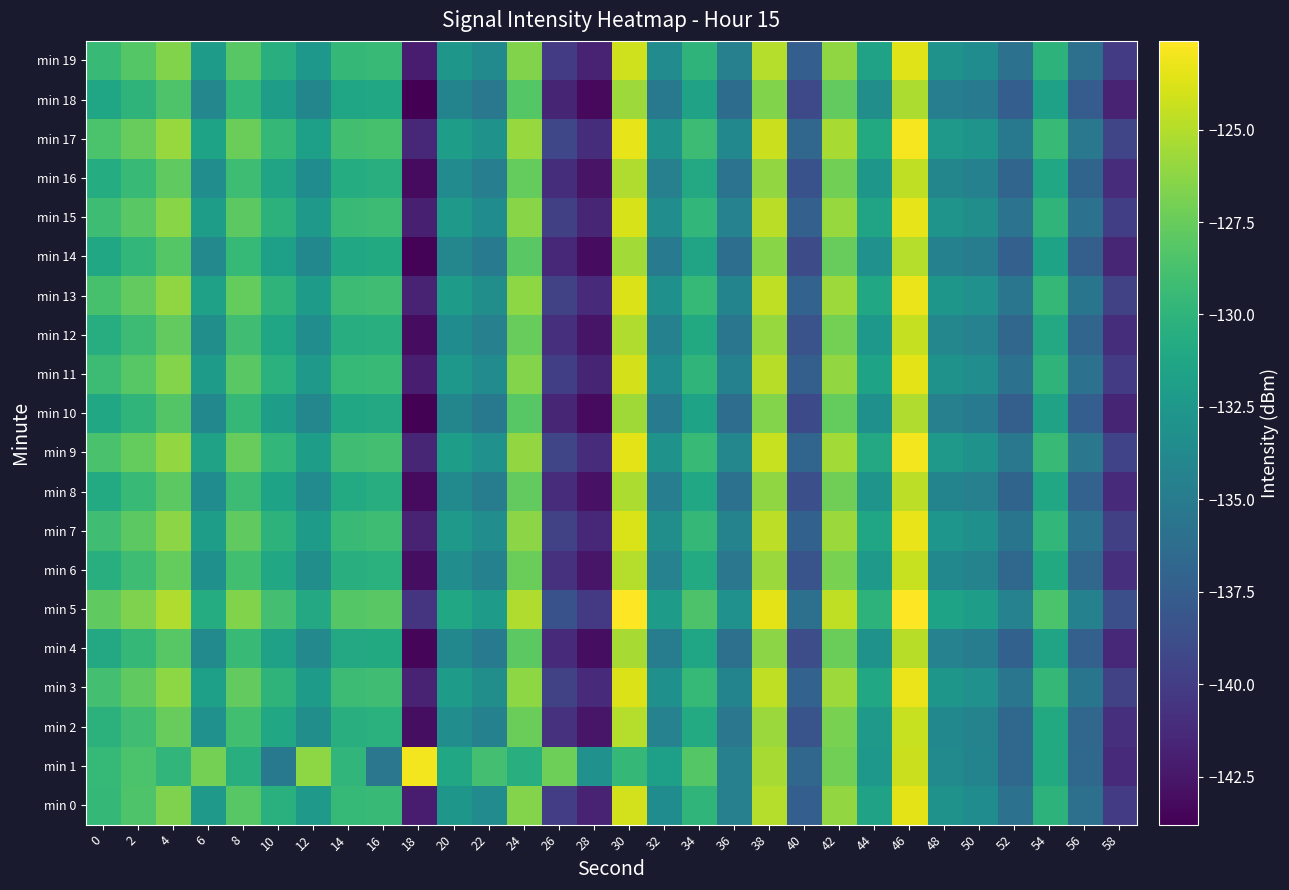

Count the number of categories in the chart.

30